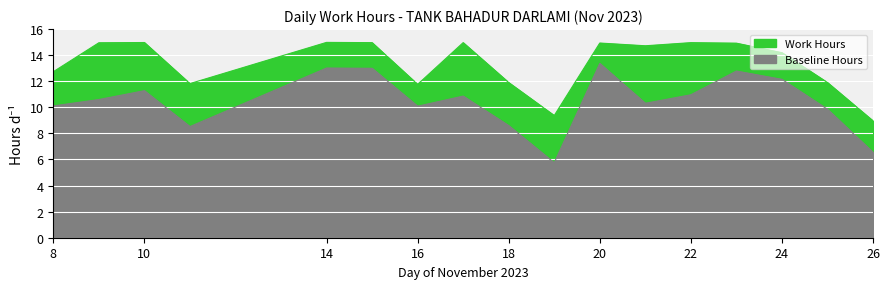

How many lines are shown in the chart?

1